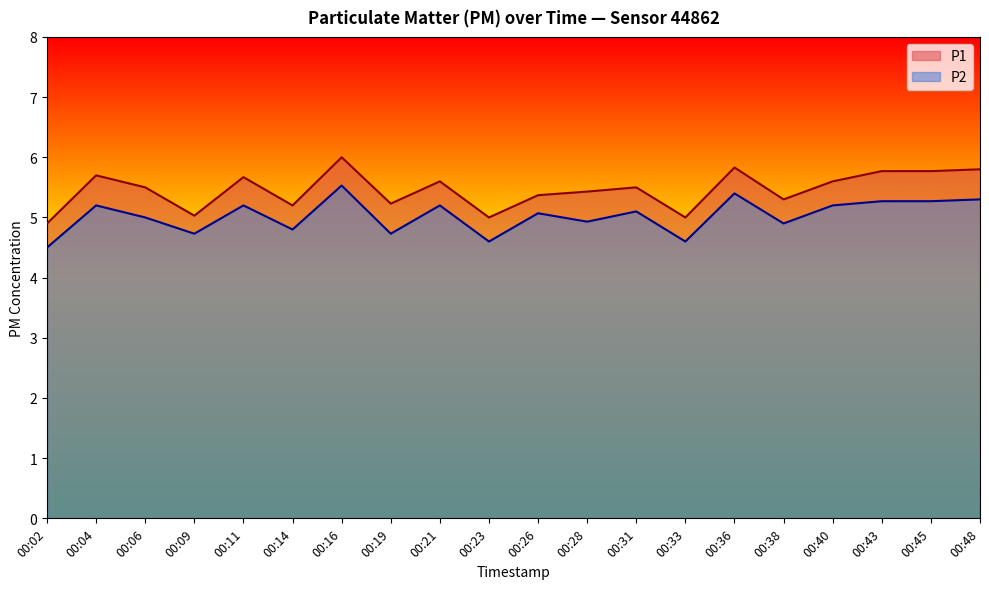

What is the difference between the highest and lowest values at 00:19?

0.5